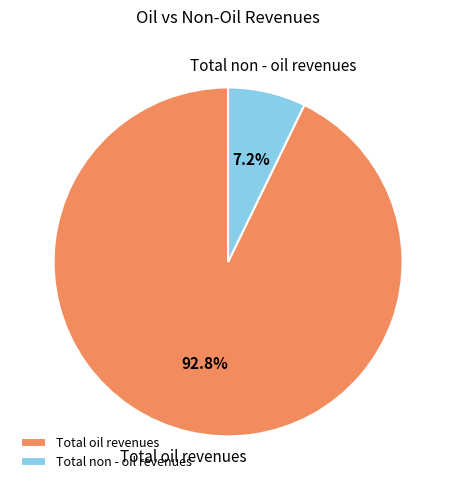

Which slice represents more than half of the pie?

Total oil revenues